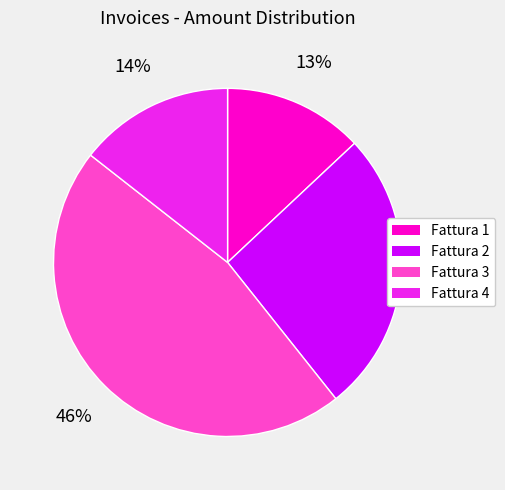

To the nearest percent, what is the difference between the largest and smallest slice percentages?

33%